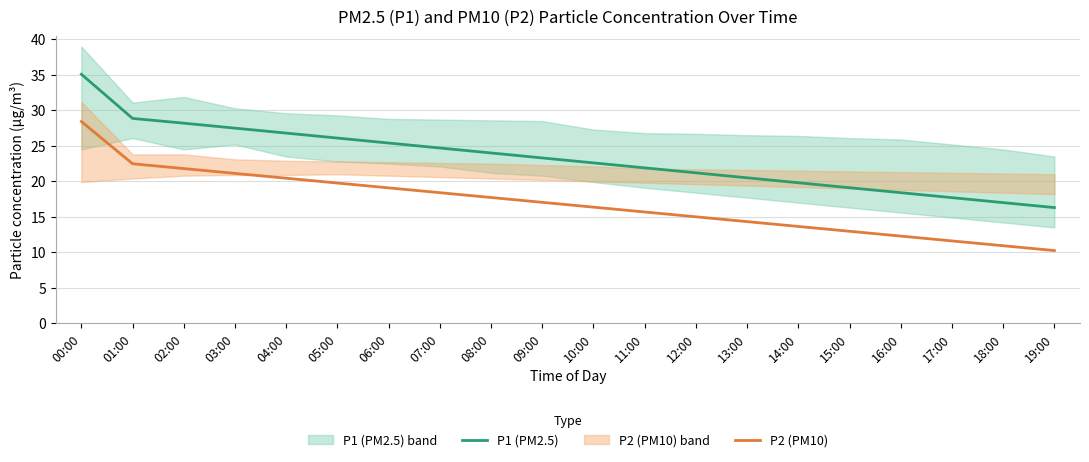

What position from the right is 16:00?

4